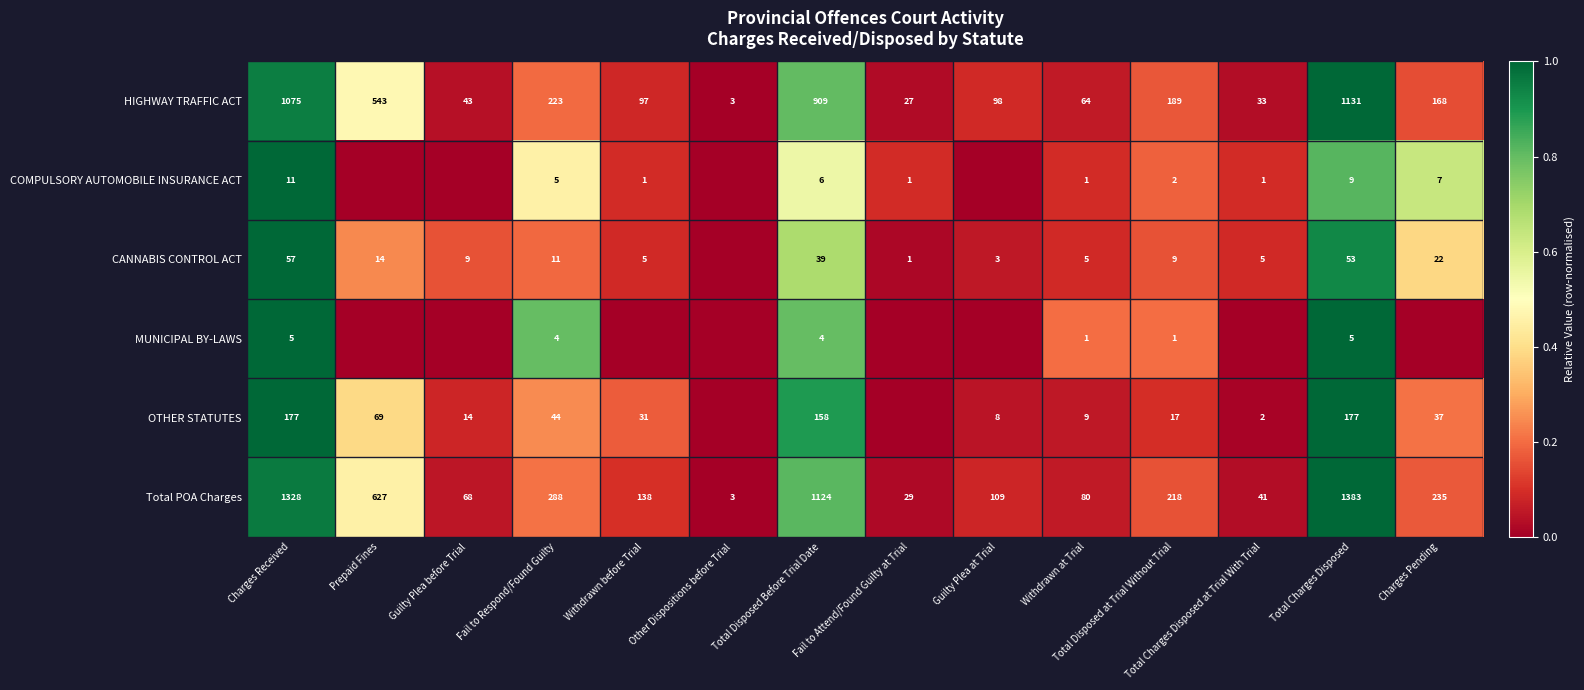

At which label does Total POA Charges first exceed 218?

Charges Received